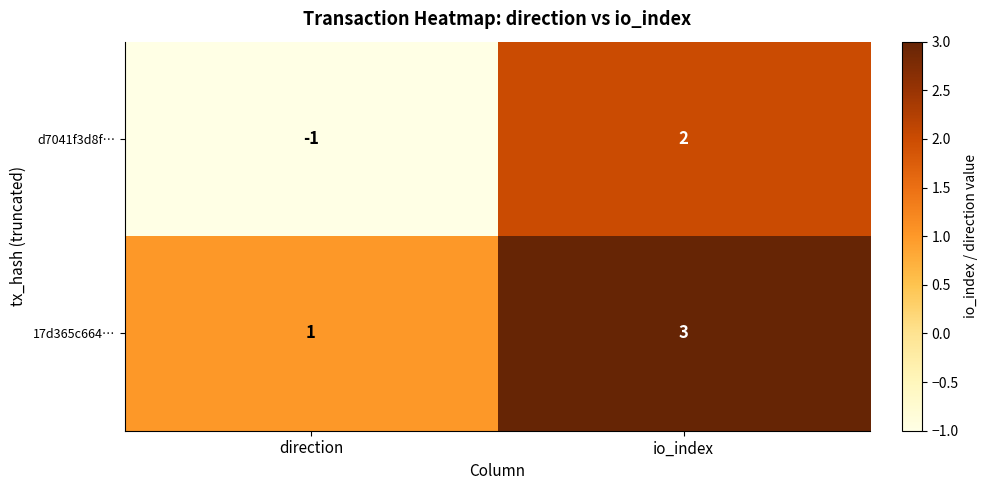

Is it true that d7041f3d8f… equals 0 at direction?

False